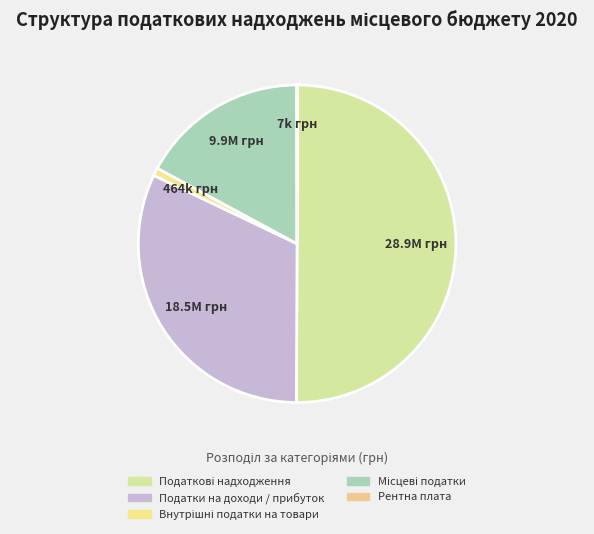

Is the sum of Податки на доходи / прибуток and Податкові надходження greater than half?

Yes